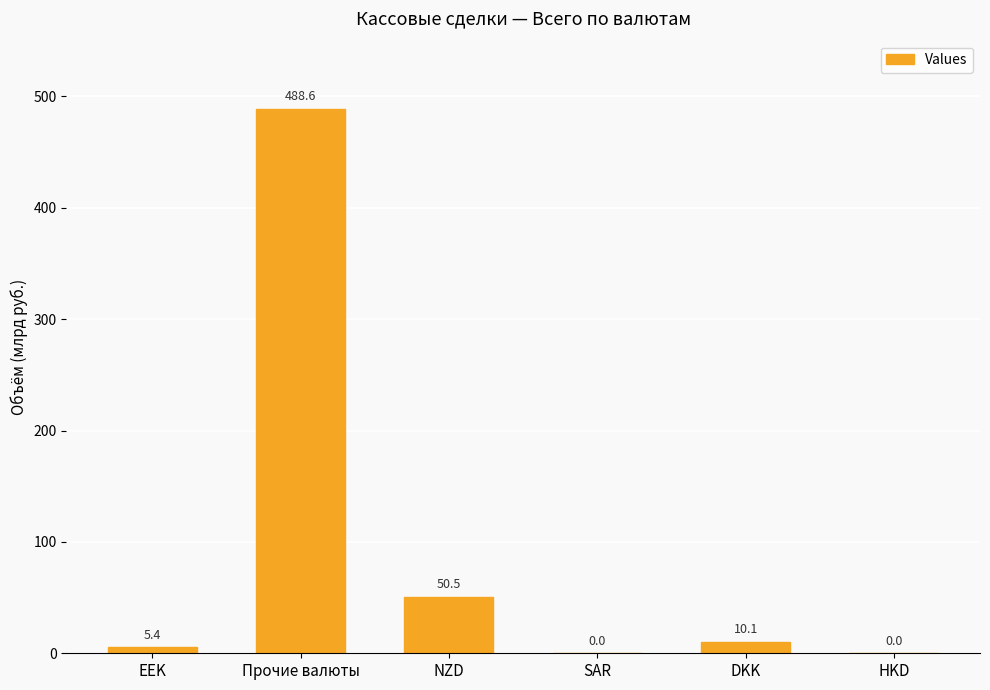

Approximately how many times larger is the value at EEK compared to DKK?

0.5